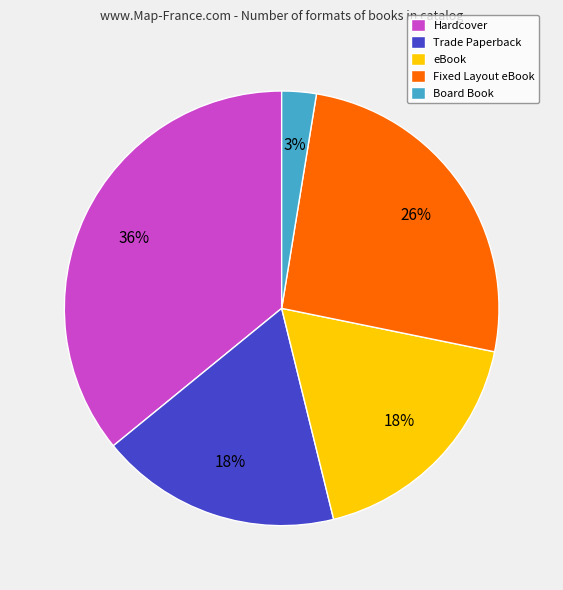

Which has a higher value, eBook or Hardcover?

Hardcover